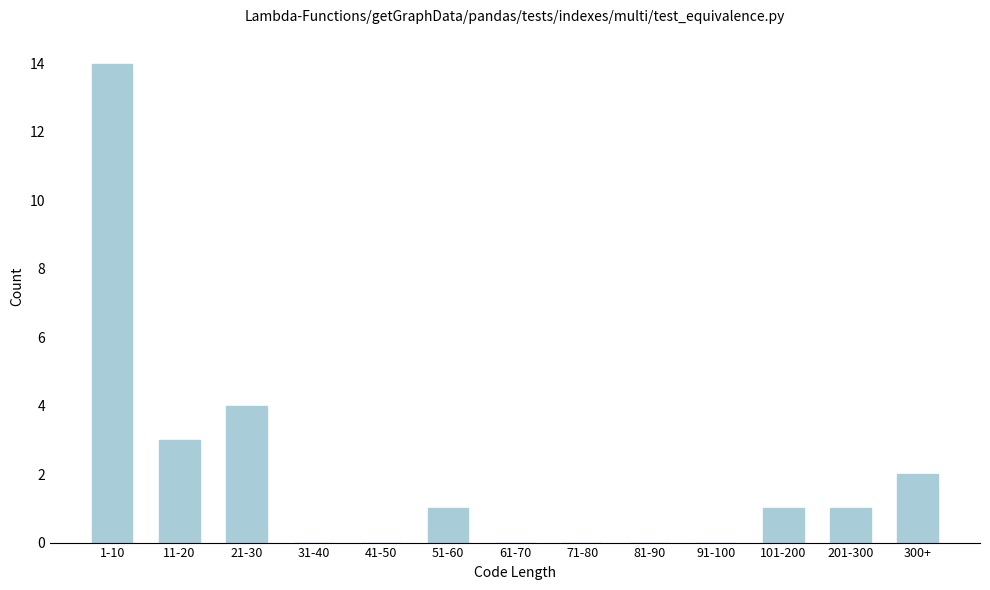

Reading left to right, transcribe all the data shown in this chart.

1-10=14	11-20=3	21-30=4	31-40=0	41-50=0	51-60=1	61-70=0	71-80=0	81-90=0	91-100=0	101-200=1	201-300=1	300+=2